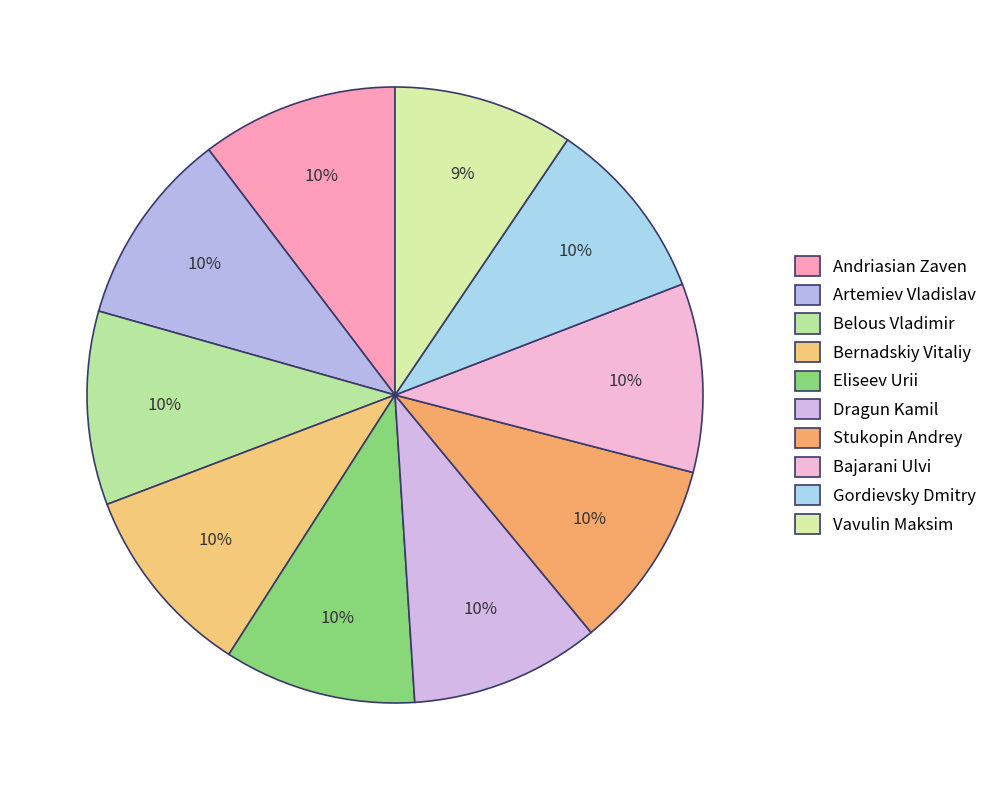

How many slices are in this pie chart?

10